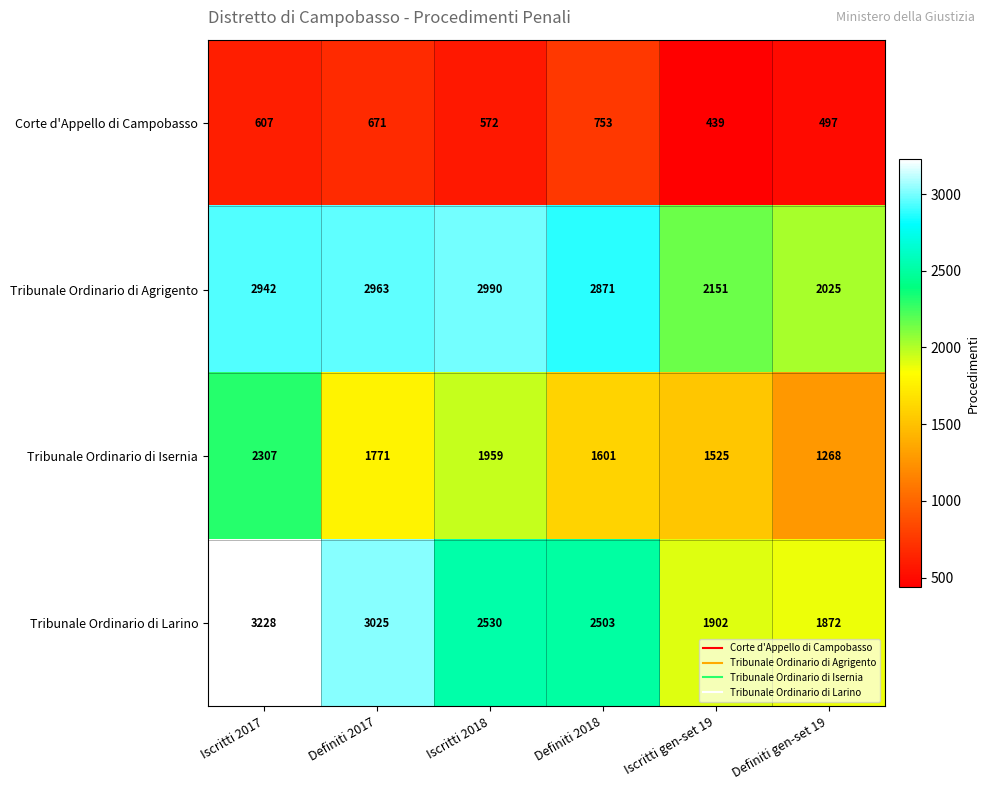

What is the difference between the maximum and second lowest values in the Tribunale Ordinario di Larino series?

1326